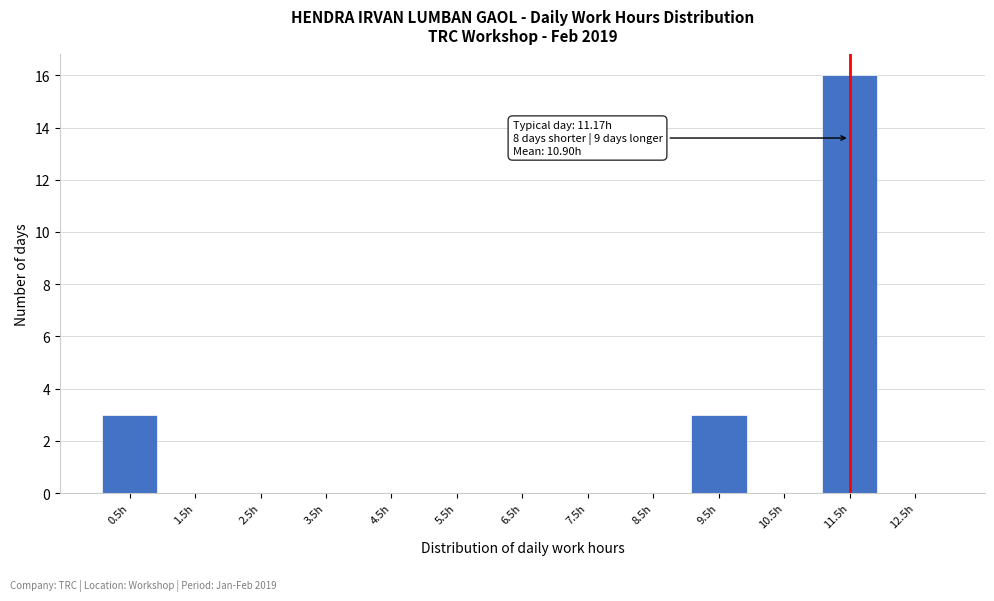

Reading left to right, list all the values displayed in this chart.

0.5h=3	1.5h=0	2.5h=0	3.5h=0	4.5h=0	5.5h=0	6.5h=0	7.5h=0	8.5h=0	9.5h=3	10.5h=0	11.5h=16	12.5h=0